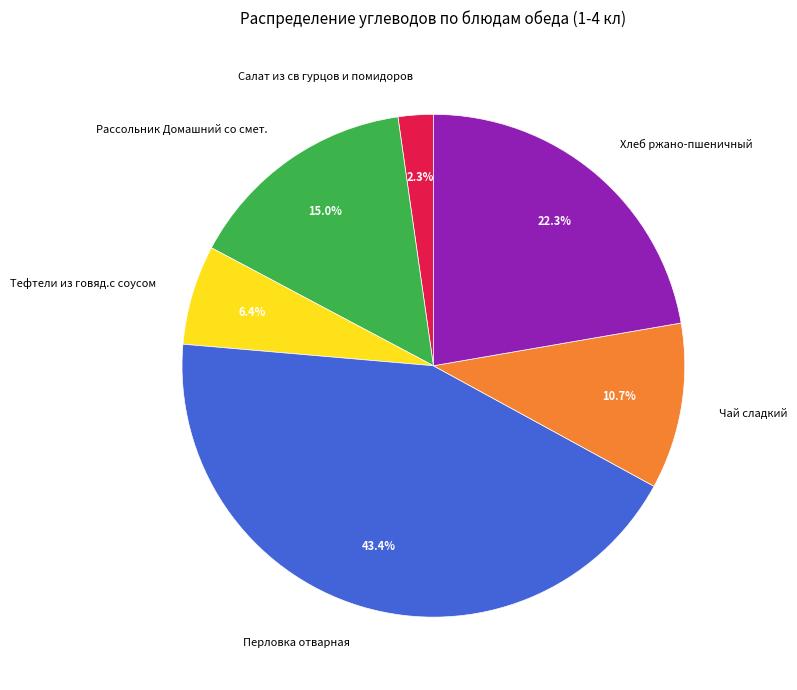

Is the sum of Тефтели из говяд.с соусом and Хлеб ржано-пшеничный greater than half?

No